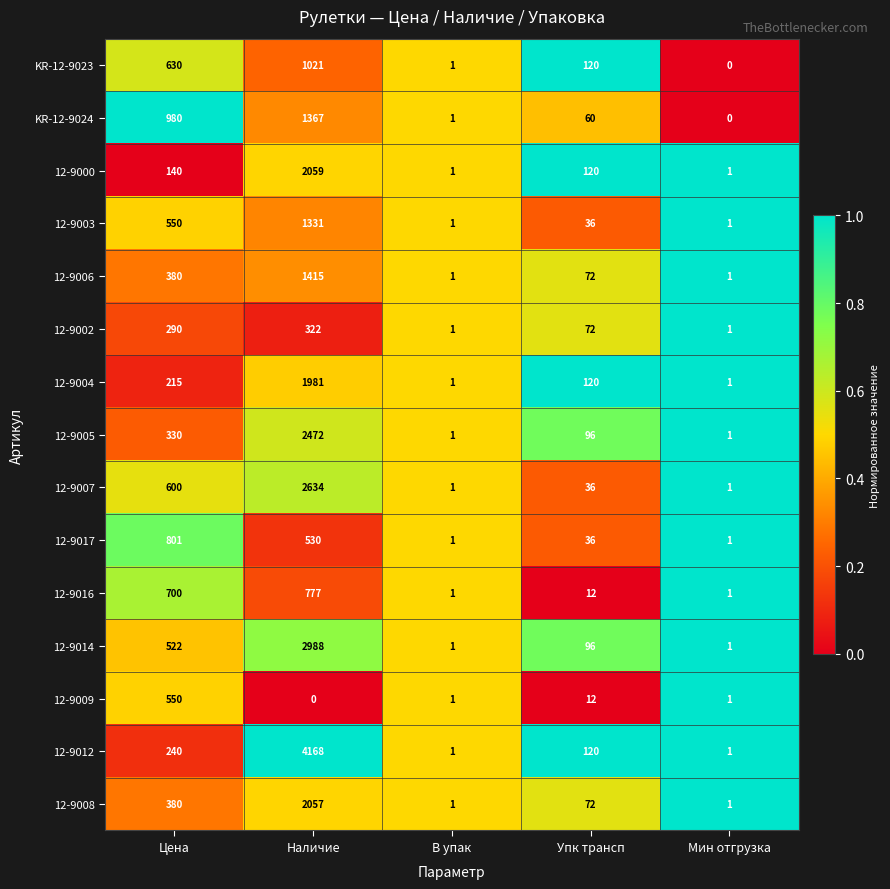

The 12-9008 series shows 1 at Мин отгрузка. True or false?

True